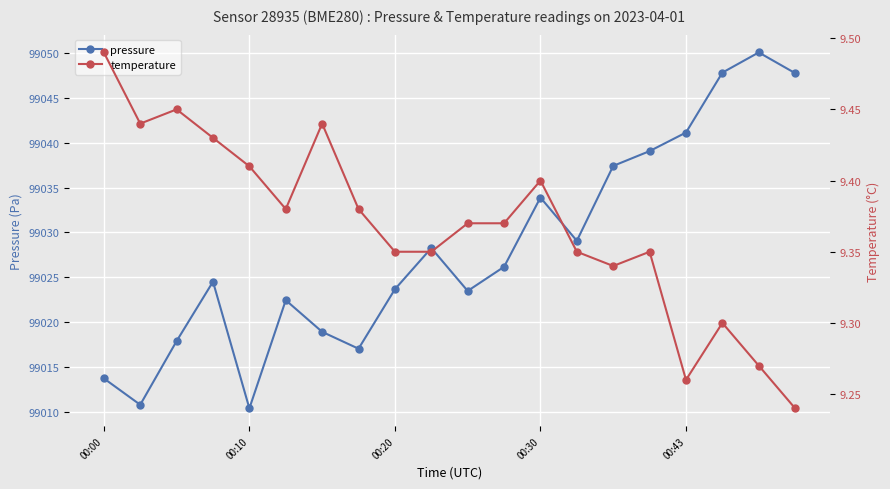

How many interior local valleys does the pressure series have?

5